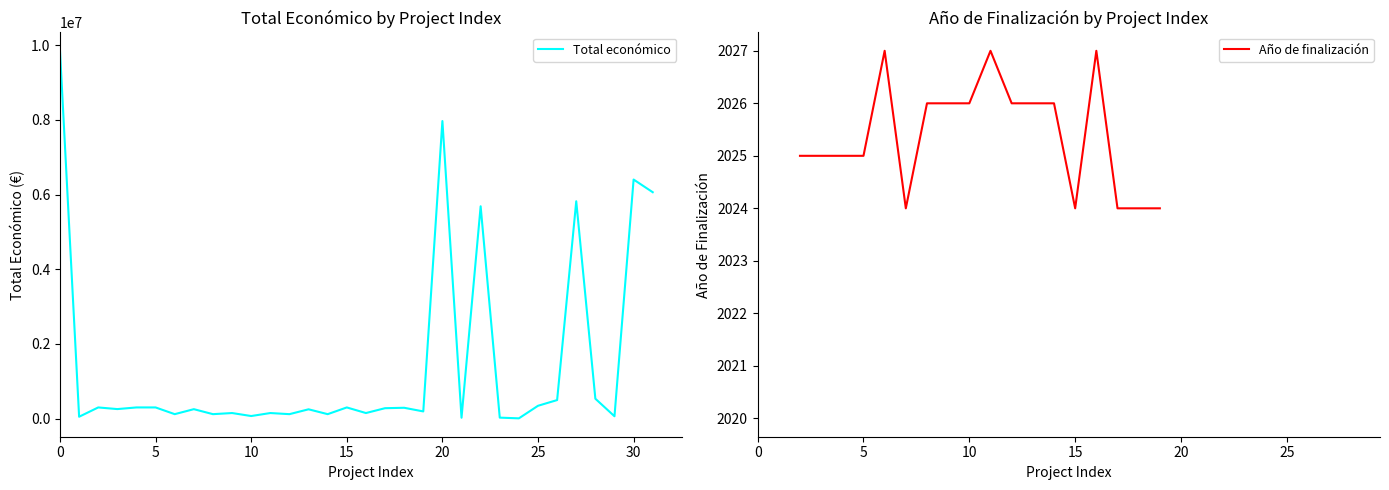

What is the highest value of the Total económico series?

9847932